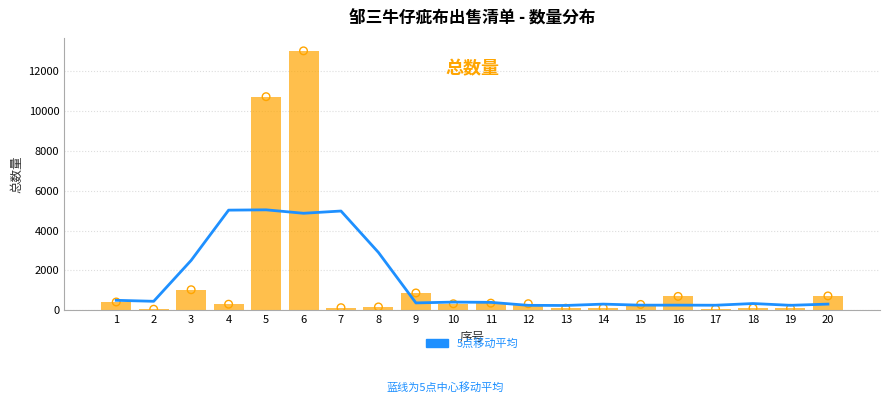

At how many categories does at least one series exceed 11252?

1